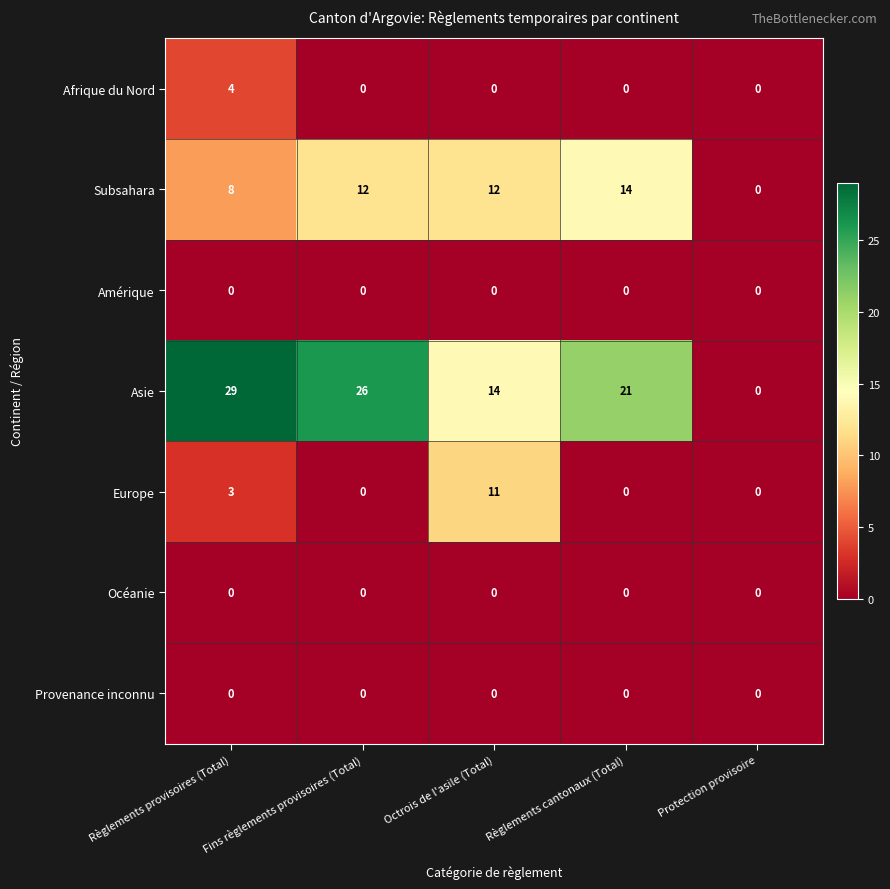

At which label does Asie first exceed 21?

Règlements provisoires (Total)